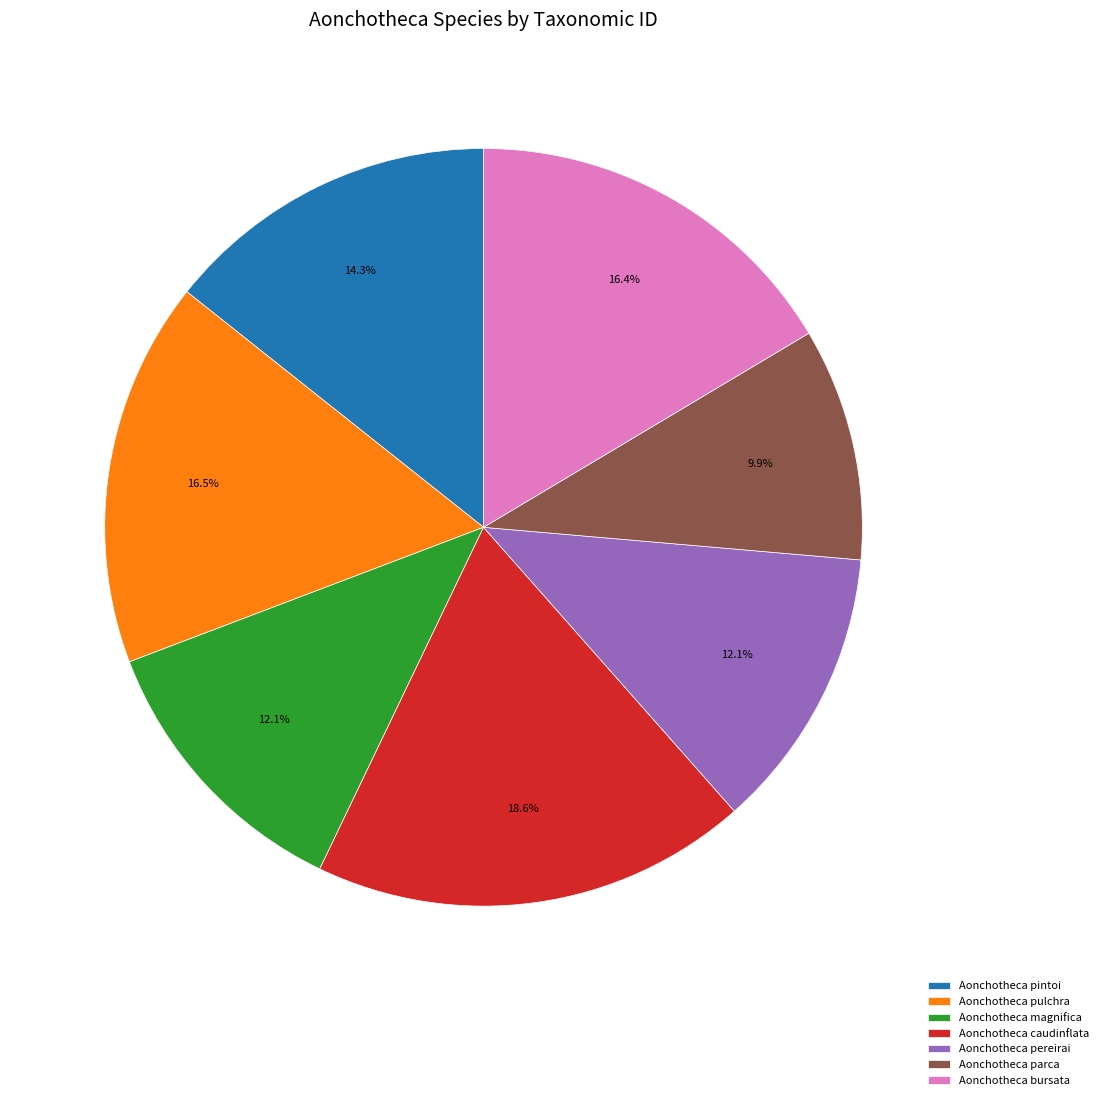

Is it true that Aonchotheca bursata is 16% of the pie?

True